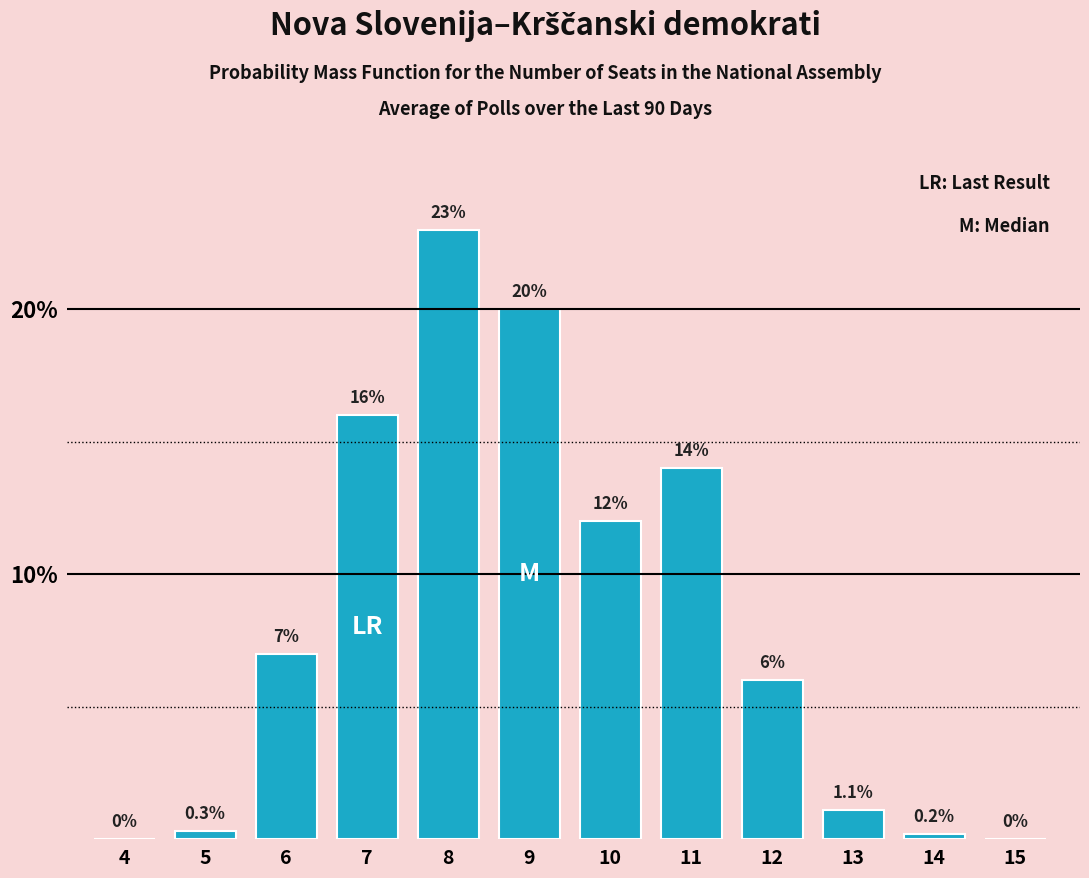

Reading left to right, list all the values displayed in this chart.

4=0.0	5=0.3	6=7.0	7=16.0	8=23.0	9=20.0	10=12.0	11=14.0	12=6.0	13=1.1	14=0.2	15=0.0